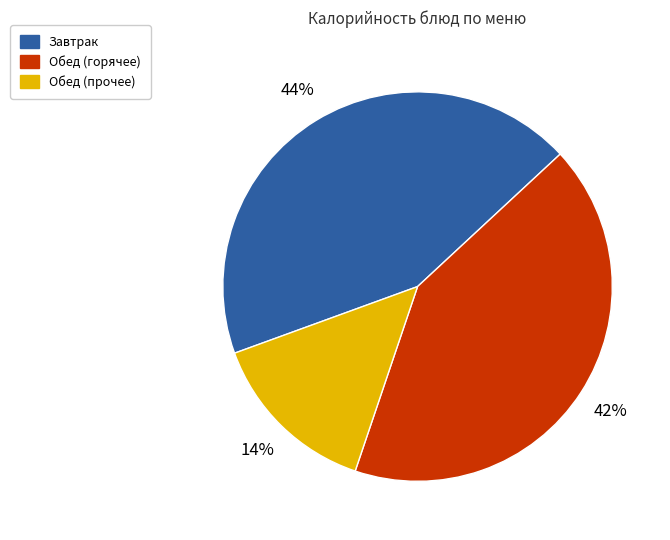

How many segments does this pie chart have?

3